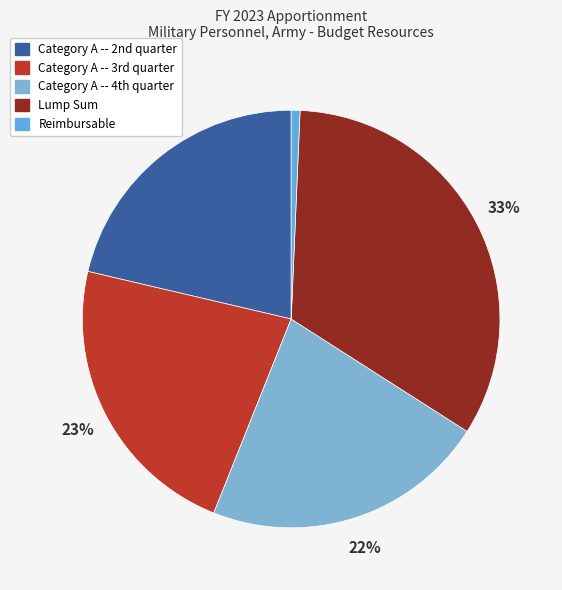

What is the largest slice in the pie chart?

Lump Sum